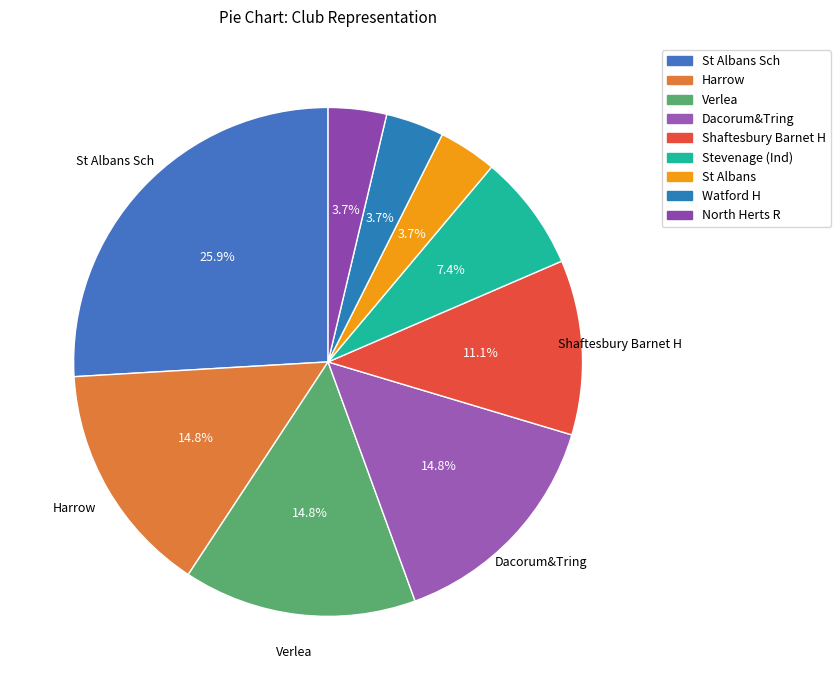

Count the number of slices in the pie.

9